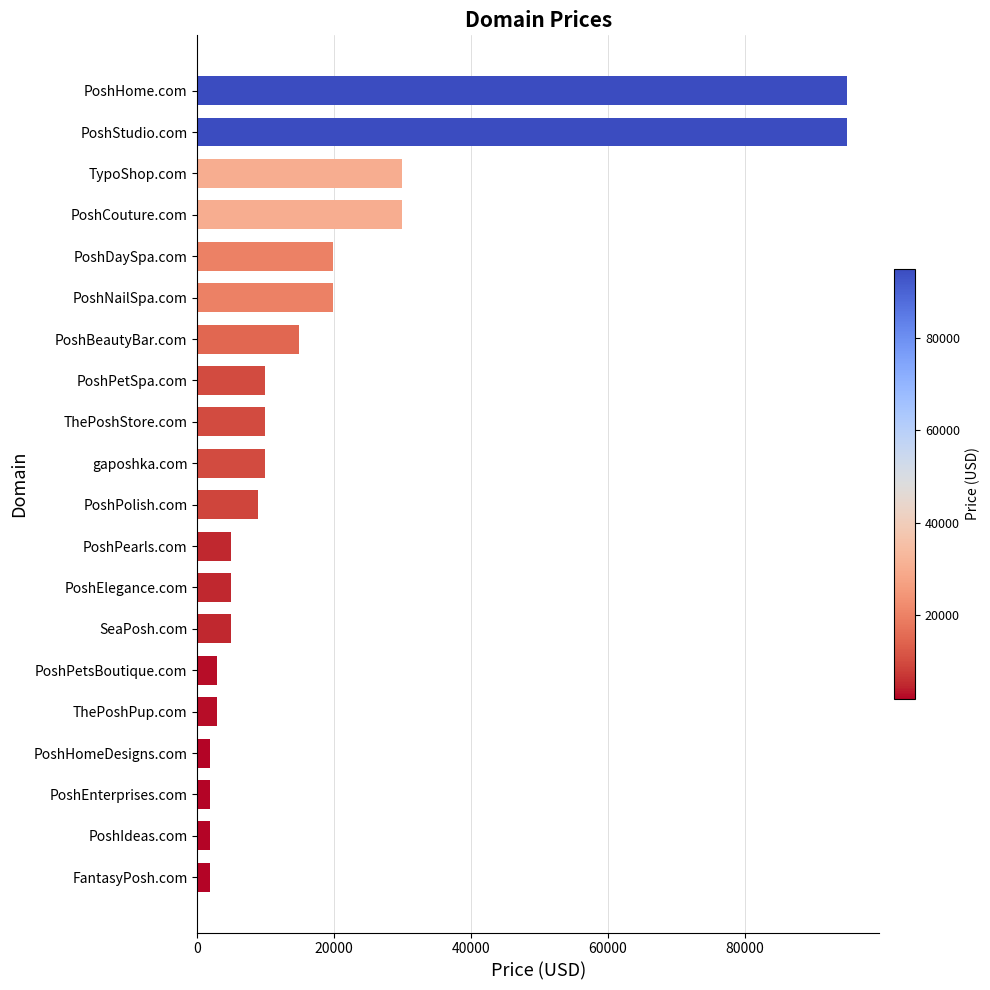

Which has a higher value, PoshCouture.com or PoshEnterprises.com?

PoshCouture.com